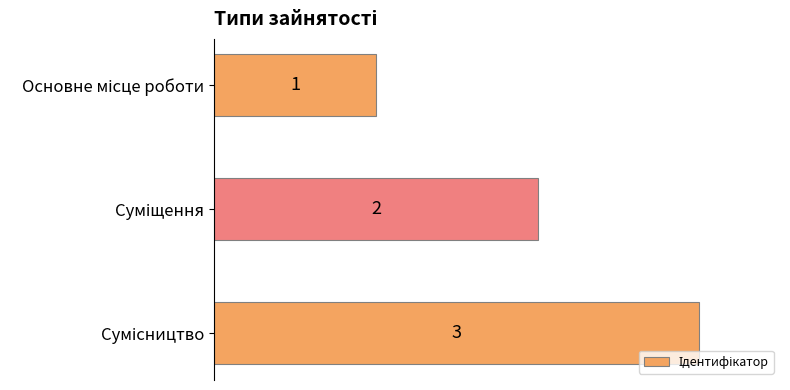

How many series are shown in this chart?

1